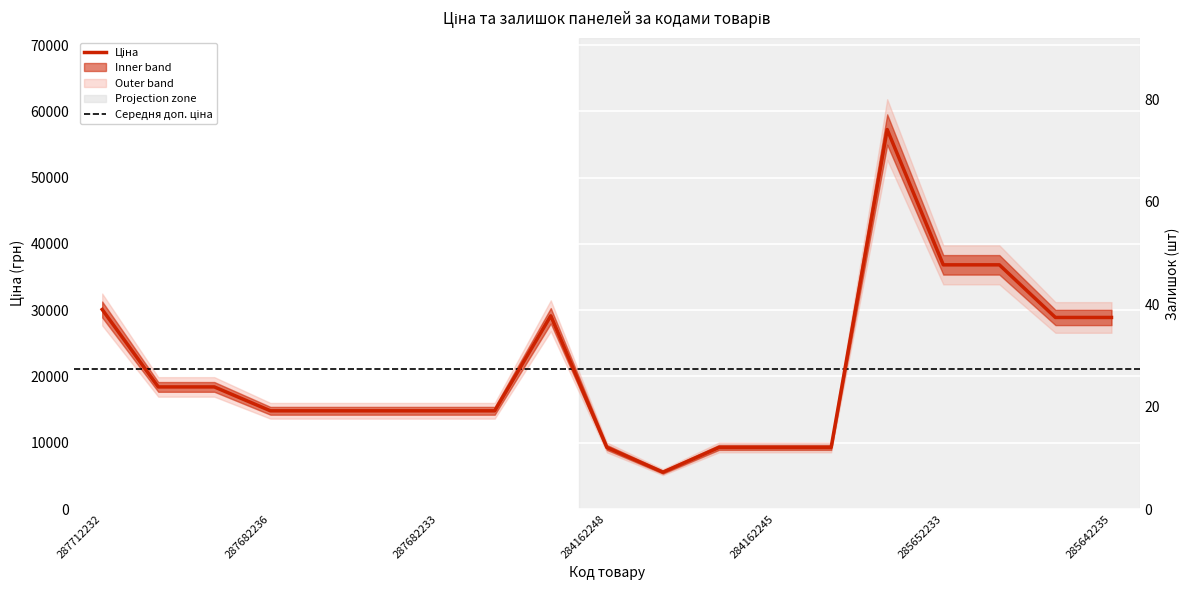

How many interior local peaks does the Ціна series have?

2